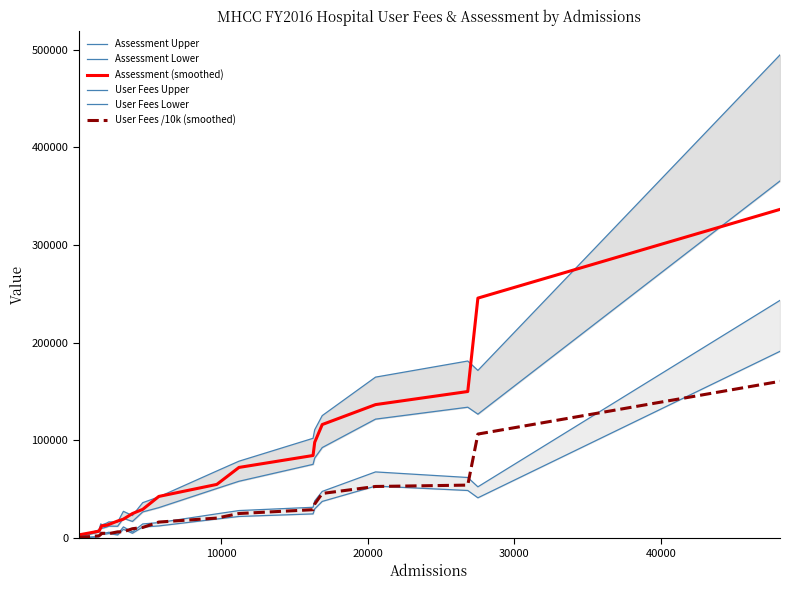

Reading left to right, transcribe all the data shown in this chart.

Assessment Upper: 1471.9	8441.6	14682.1	13565.1	15230.9	16631.0	16447.2	27425.8	23120.5	36304.5	42214.8	68724.8	78740.2	102165.3	110908.9	125401.1	164773.7	181274.6	171639.9	494549.3
Assessment Lower: 1087.9	6239.4	10852.0	10026.3	11257.6	12292.5	12156.6	20271.2	17089.1	26833.8	31202.2	50796.6	58199.2	75513.5	81976.1	92687.8	121789.2	133985.6	126864.3	365536.5
Assessment (smoothed): 3300.1	7129.1	10634.4	12602.3	13167.2	14002.7	17537.4	19418.4	25174.2	29460.8	42679.4	54979.6	72356.6	84583.9	98108.8	116256.1	136652.0	150054.6	245641.7	336446.0
User Fees Upper: 269.8	1625.4	6122.1	5062.7	5439.4	6016.5	4107.2	11501.6	6330.5	14528.0	15896.8	24880.3	28222.4	31562.2	38042.0	47820.1	67771.9	62062.8	52514.2	243322.0
User Fees Lower: 212.0	1277.1	4810.2	3977.8	4273.8	4727.3	3227.1	9037.0	4974.0	11414.9	12490.3	19548.8	22174.7	24798.9	29890.2	37572.9	53249.4	48763.7	41261.1	191181.6
User Fees /10k (smoothed): 644.4	2386.1	3812.6	4947.7	4916.3	4631.9	6436.1	6529.6	9631.0	10939.1	16459.8	20535.5	25197.9	29115.1	34947.7	45724.4	52873.5	54270.5	106517.6	160463.8